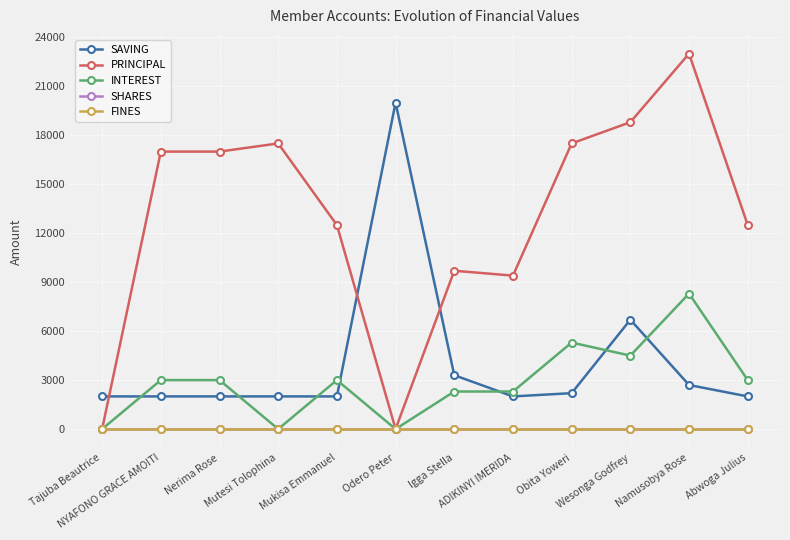

At how many categories does at least one series exceed 22831?

1